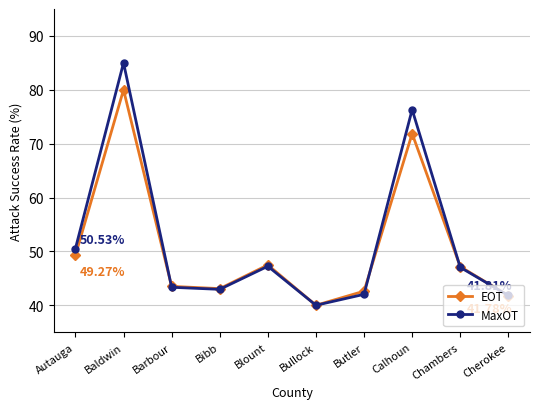

Count the number of categories in the chart.

10